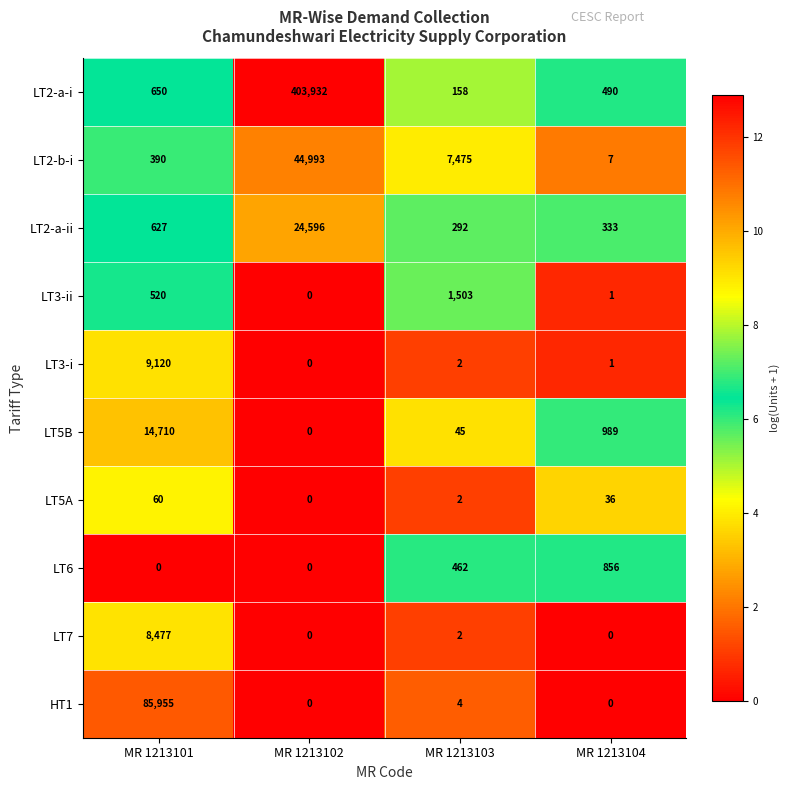

How many data points in LT3-ii are less than 520?

2